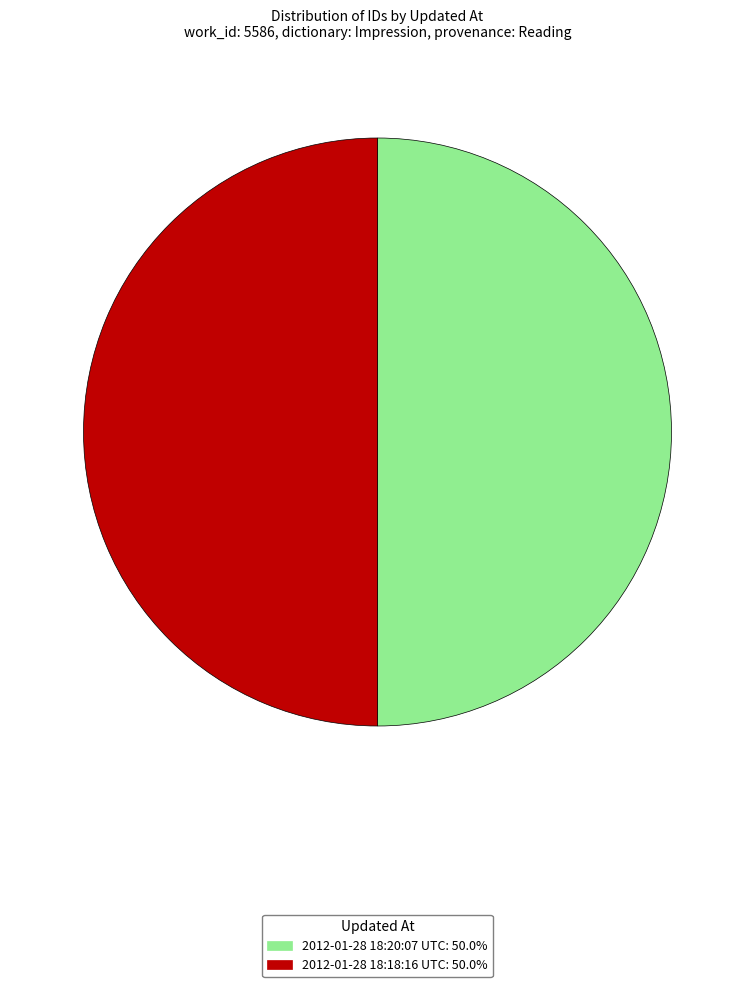

Is the sum of 2012-01-28 18:18:16 UTC: 50.0% and 2012-01-28 18:20:07 UTC: 50.0% greater than half?

Yes